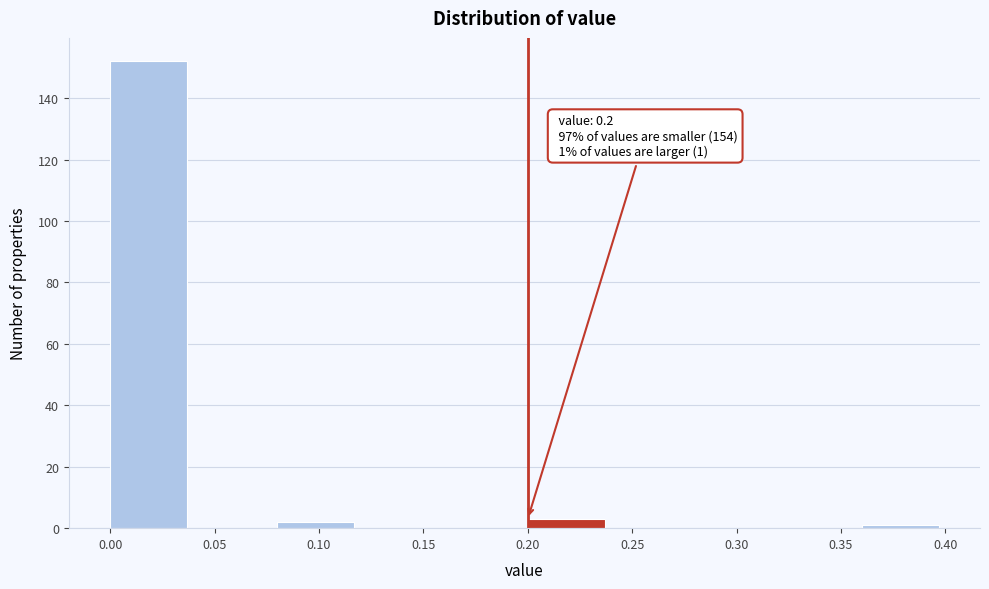

Which range on the x-axis has the tallest bar?

0.00 to 0.04